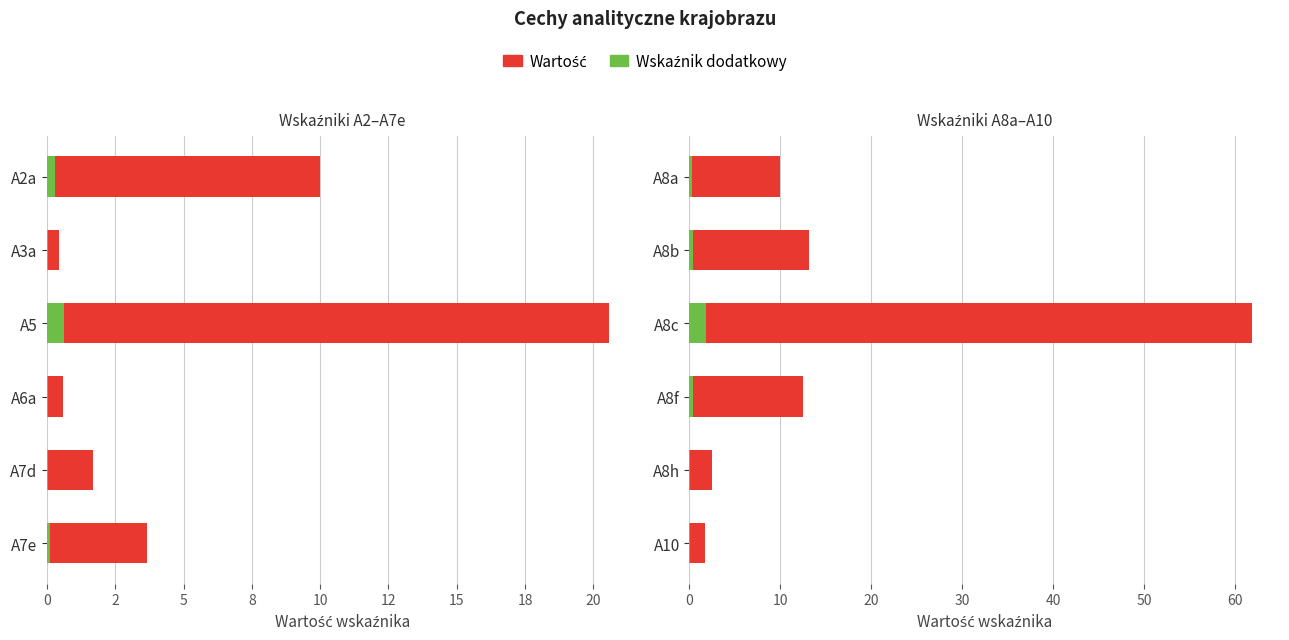

How many bars are there in each group?

2